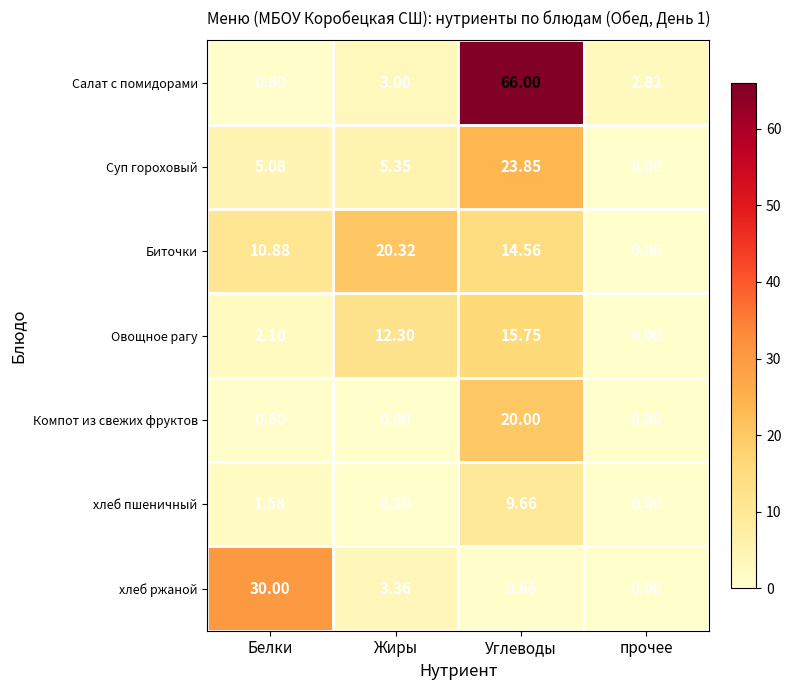

At which category is the sum across all series the highest?

Углеводы